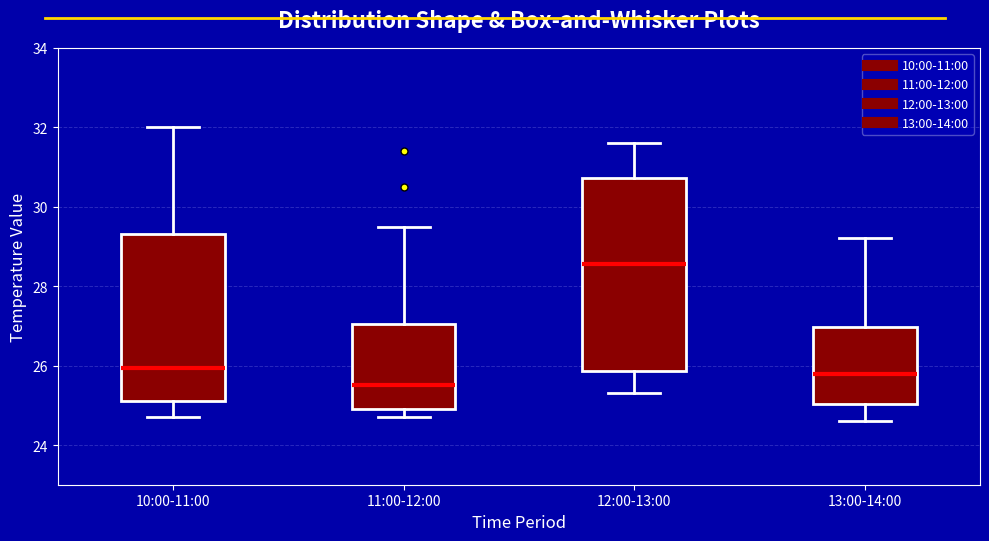

Where does the median line of the box for 13:00-14:00 sit on the y-axis? The values are not printed on the chart, so give them approximately, as read against the axis.

25.8